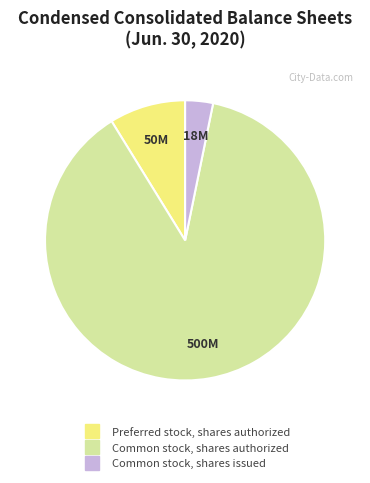

What is the smallest slice in the pie chart?

Common stock, shares issued